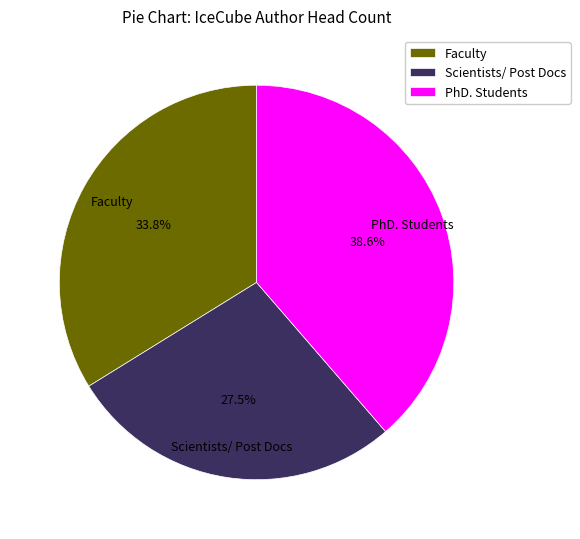

Combined, what portion of the pie is Scientists/ Post Docs and PhD. Students?

66.2%